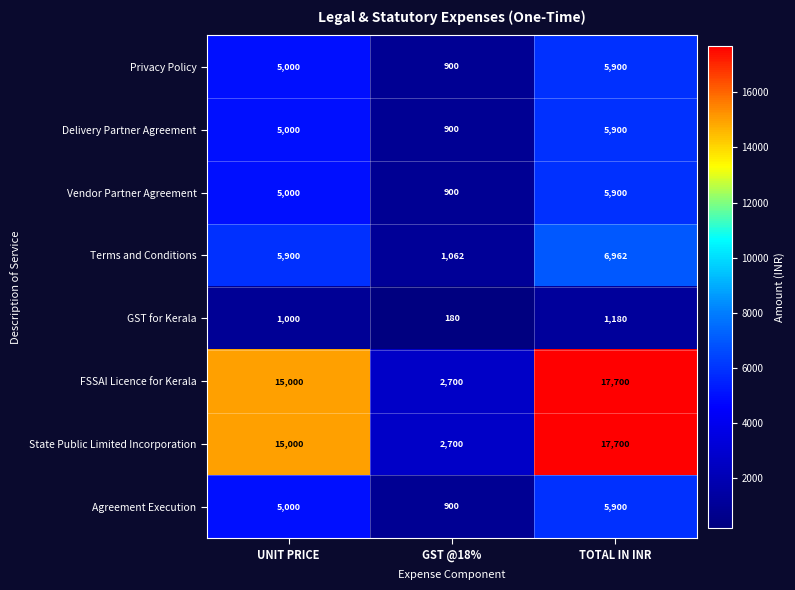

What is the total value across all series at UNIT PRICE?

56900